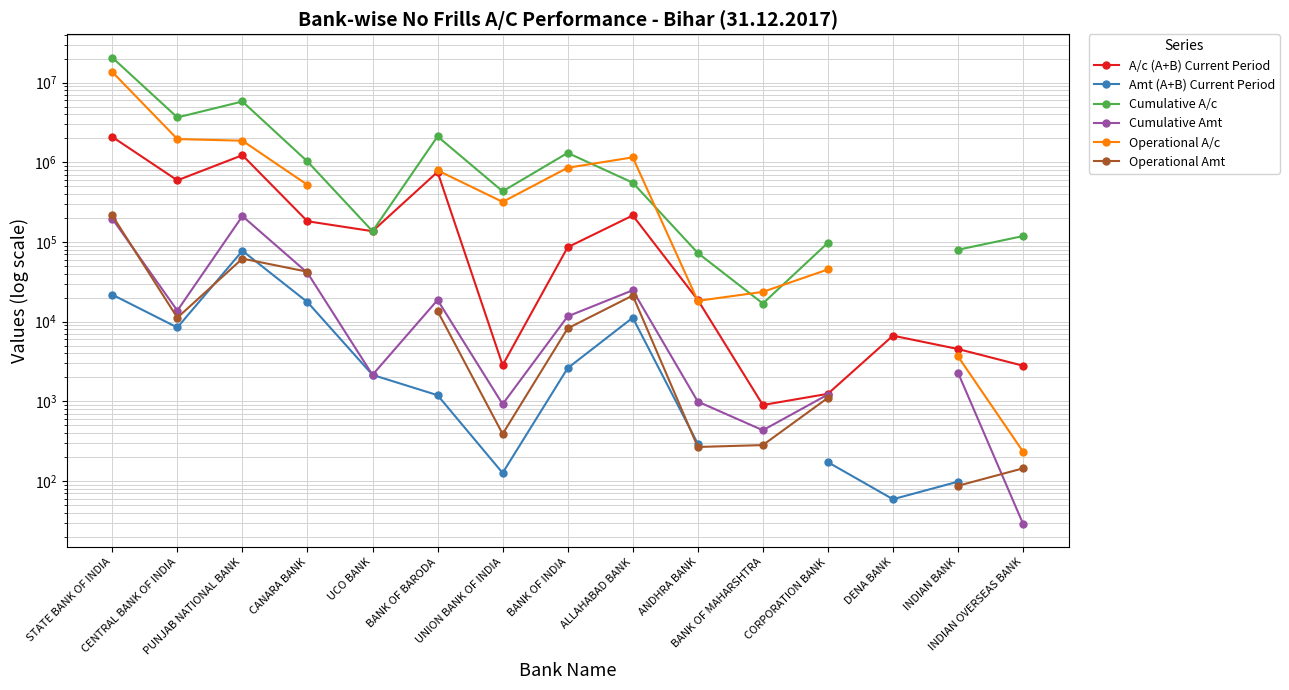

Rank the series at INDIAN BANK from highest to lowest value.

Cumulative A/c, A/c (A+B) Current Period, Operational A/c, Cumulative Amt, Amt (A+B) Current Period, Operational Amt